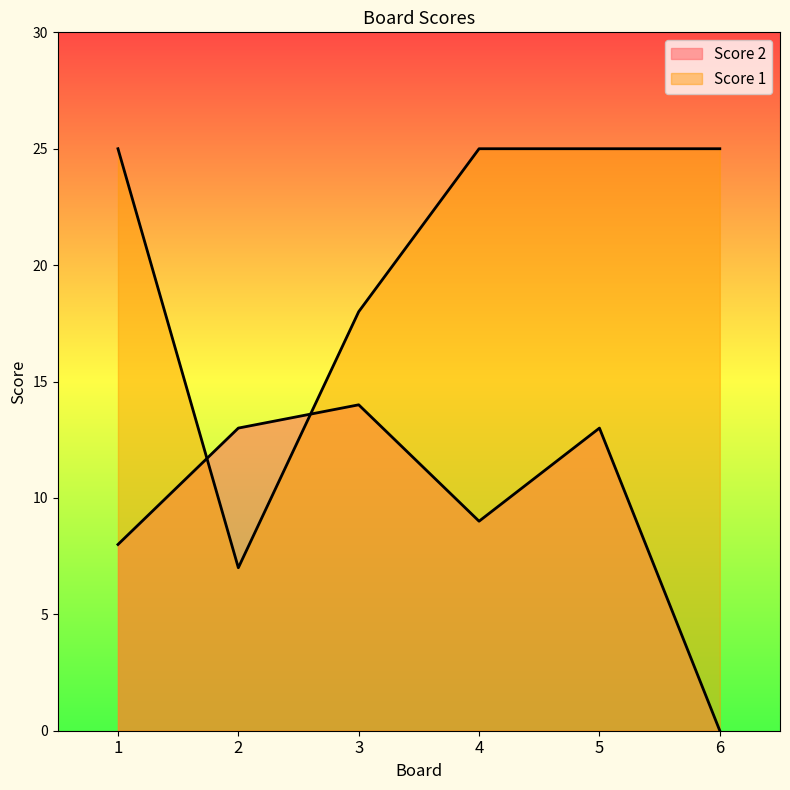

Which series has the largest total across all categories?

Score 1